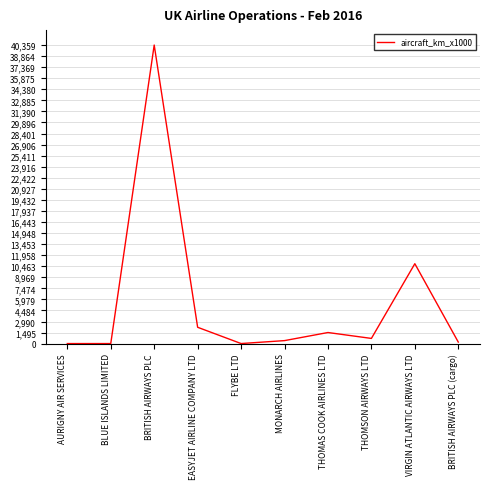

What is the maximum value shown in the chart?

40359